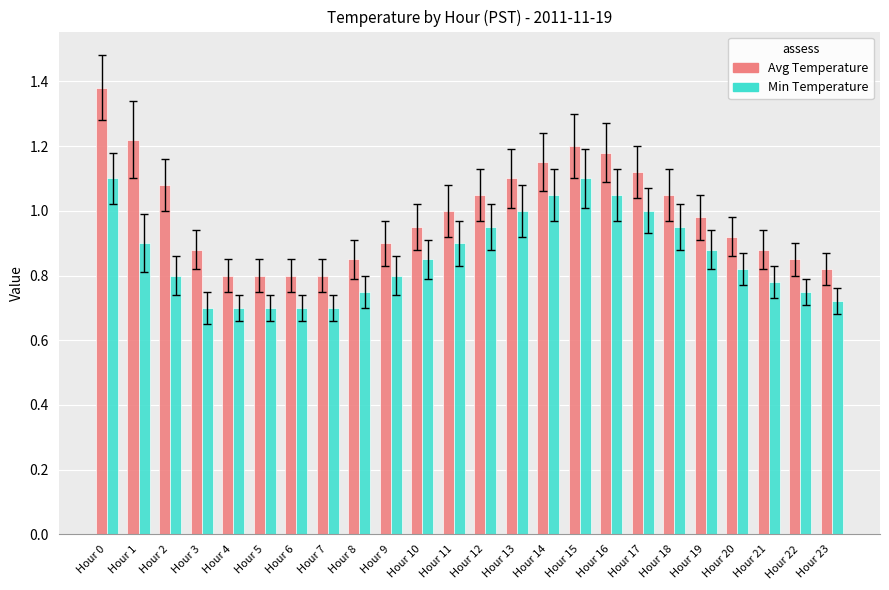

Are the bars horizontal?

No